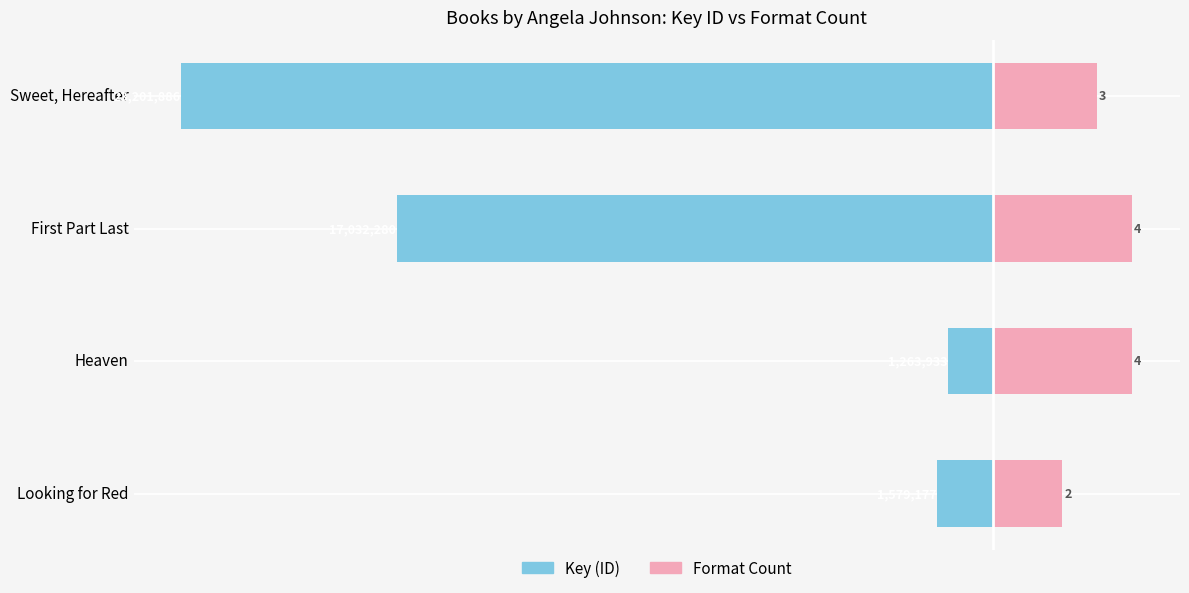

List the labels in order of Format Count value, smallest first.

3, 0, 1, 2